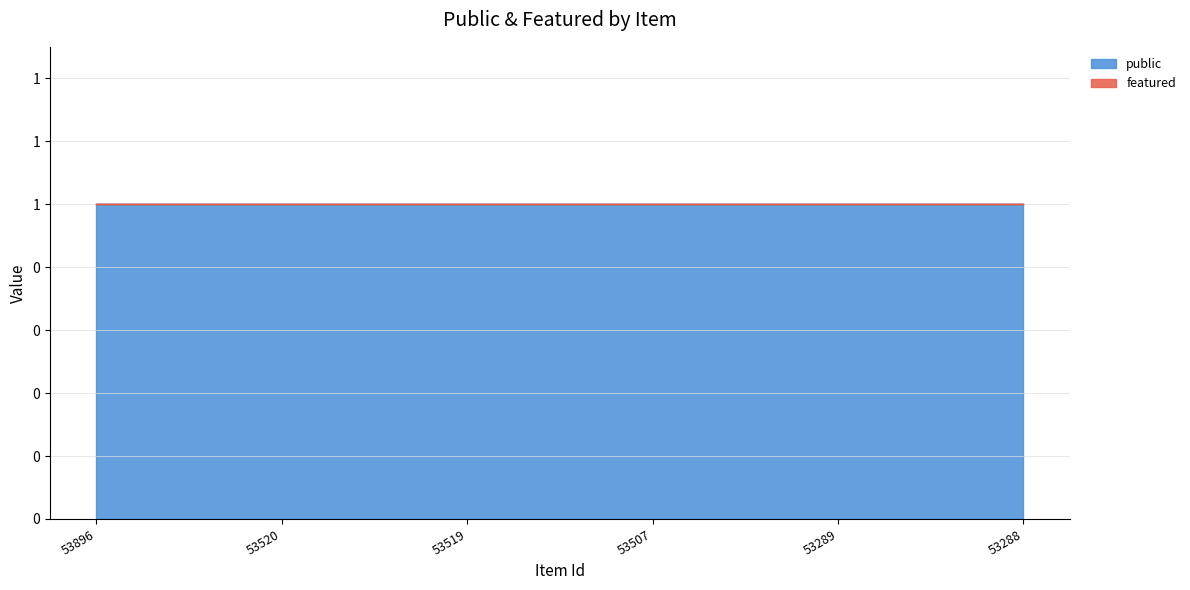

What are all the series names shown in the legend?

public, featured